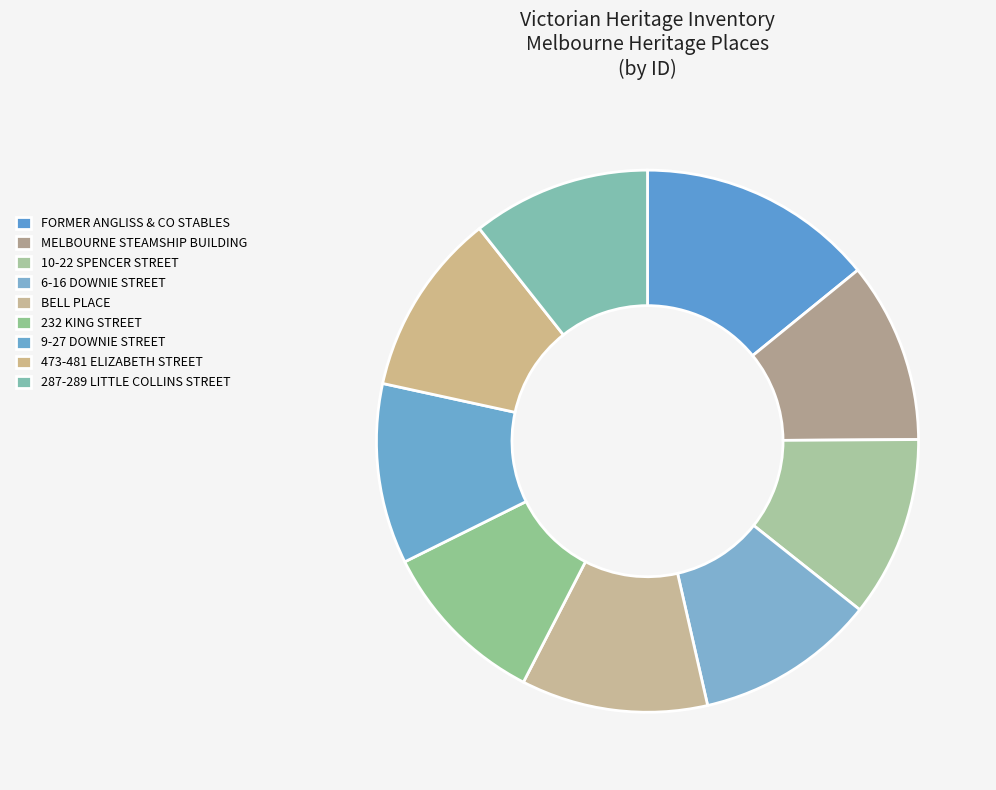

How many segments does this pie chart have?

9